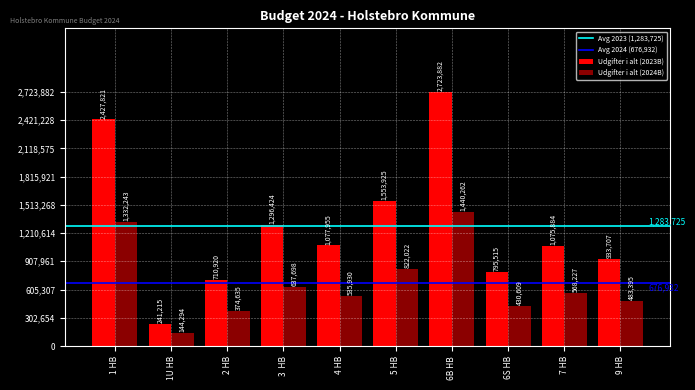

At which category is the sum across all series the highest?

6B HB